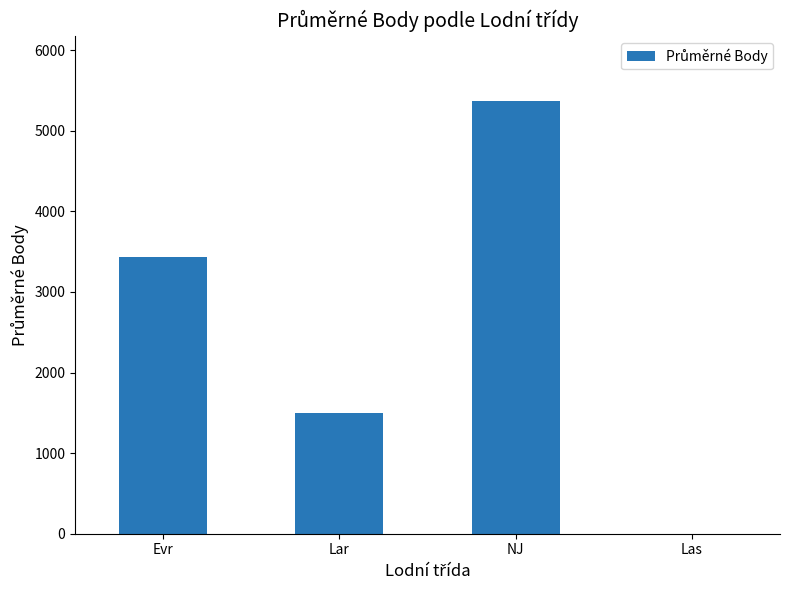

Read the value at Evr.

3433.8